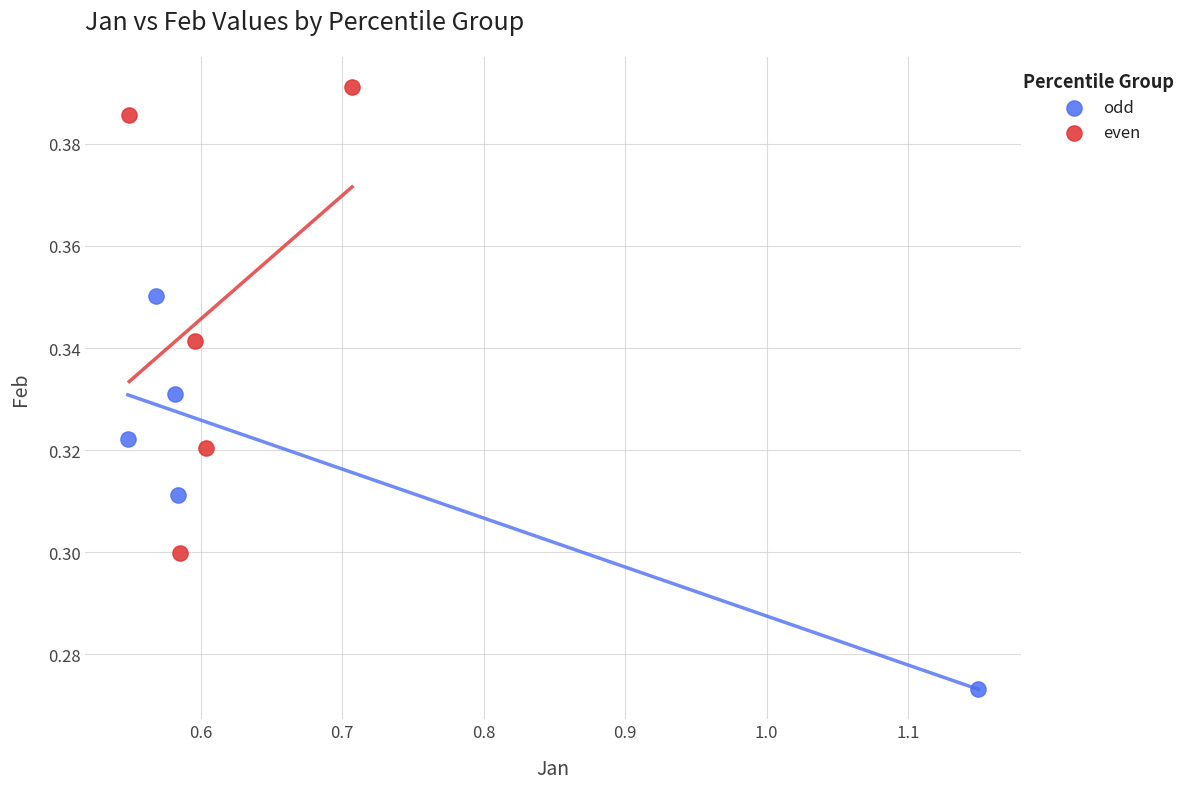

Which series has the largest Y range (max minus min)?

even